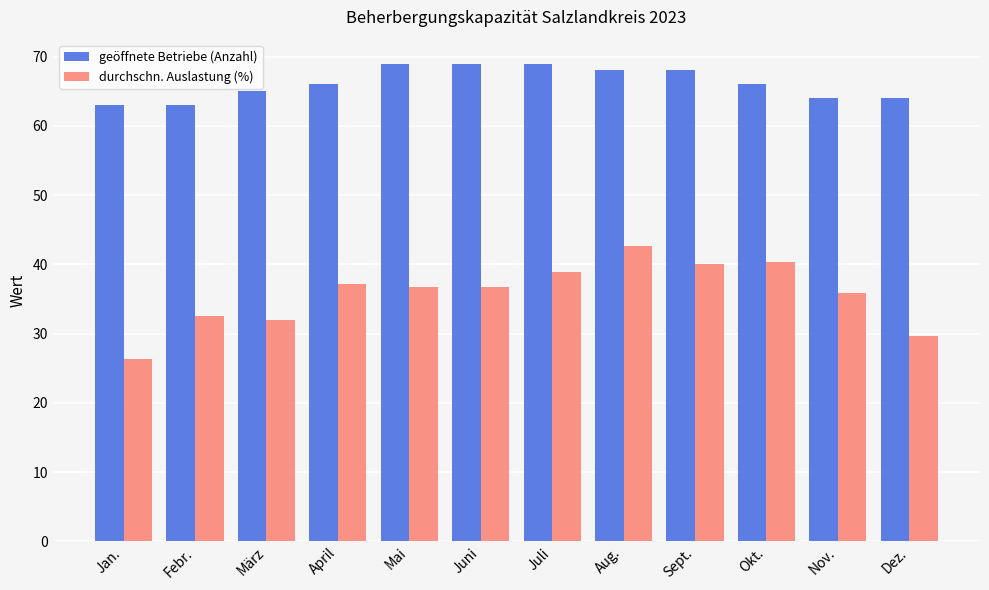

Is the value of geöffnete Betriebe (Anzahl) at Febr. greater than the value of durchschn. Auslastung (%) at Nov.?

Yes